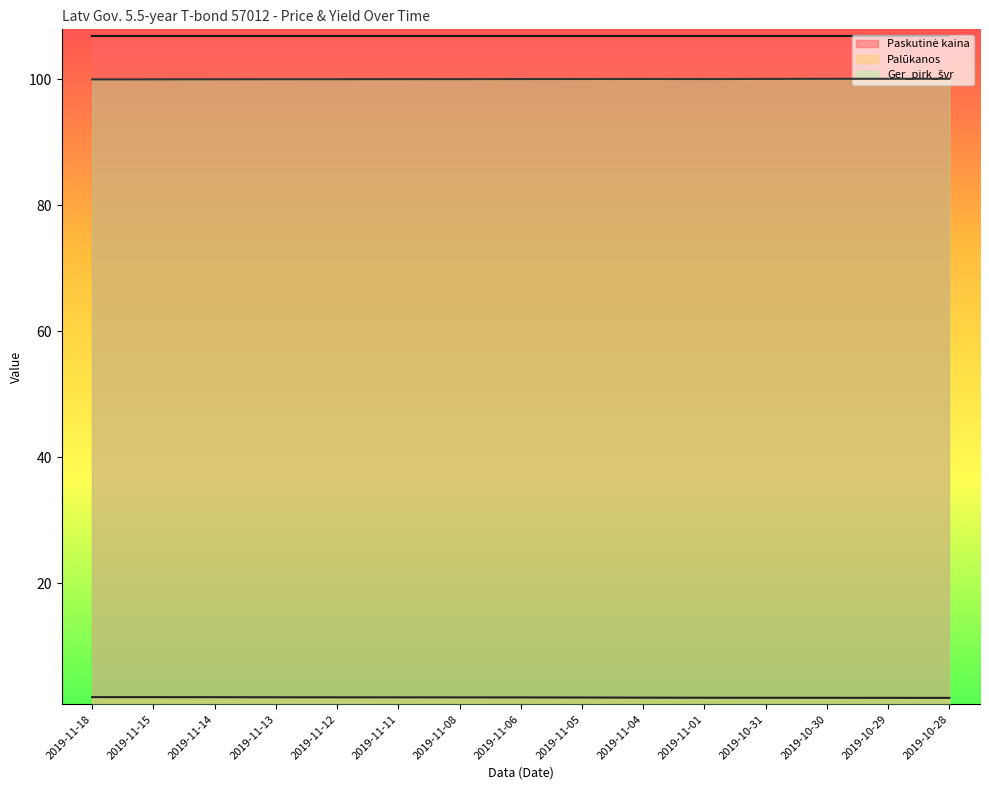

The Ger_pirk_švr series shows 100.0 at 2019-11-18. True or false?

True